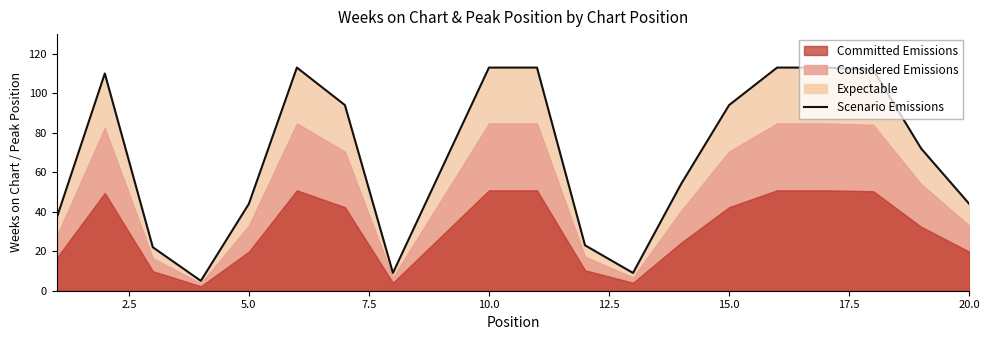

True or false: the data has more than 1 interior local peaks.

True